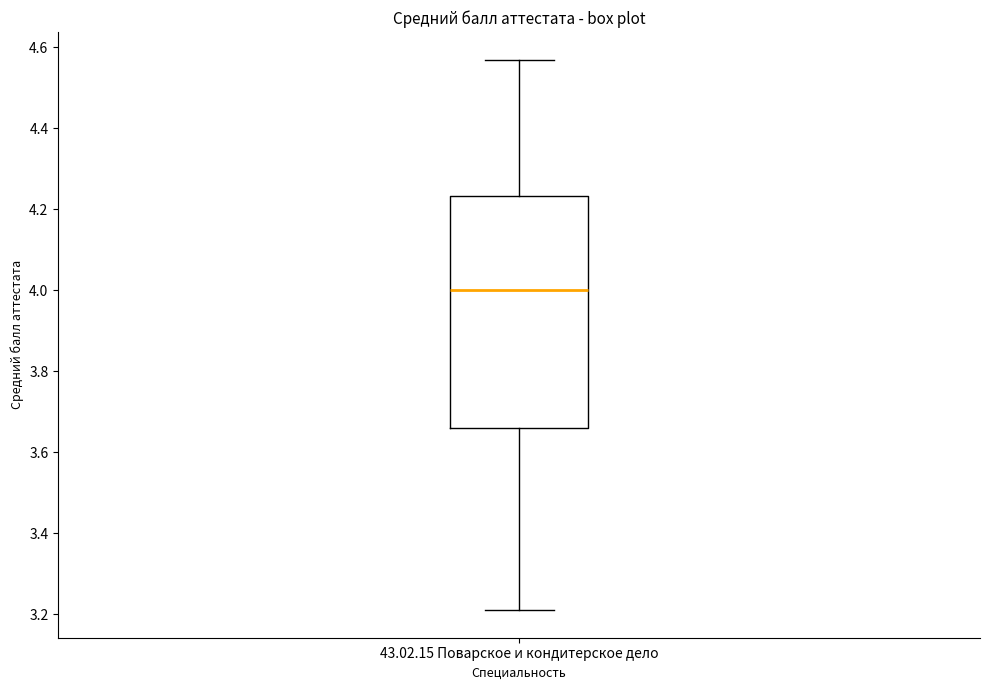

Where is the upper edge of the box for 43.02.15 Поварское и кондитерское дело on the y-axis? The values are not printed on the chart, so give them approximately, as read against the axis.

4.24